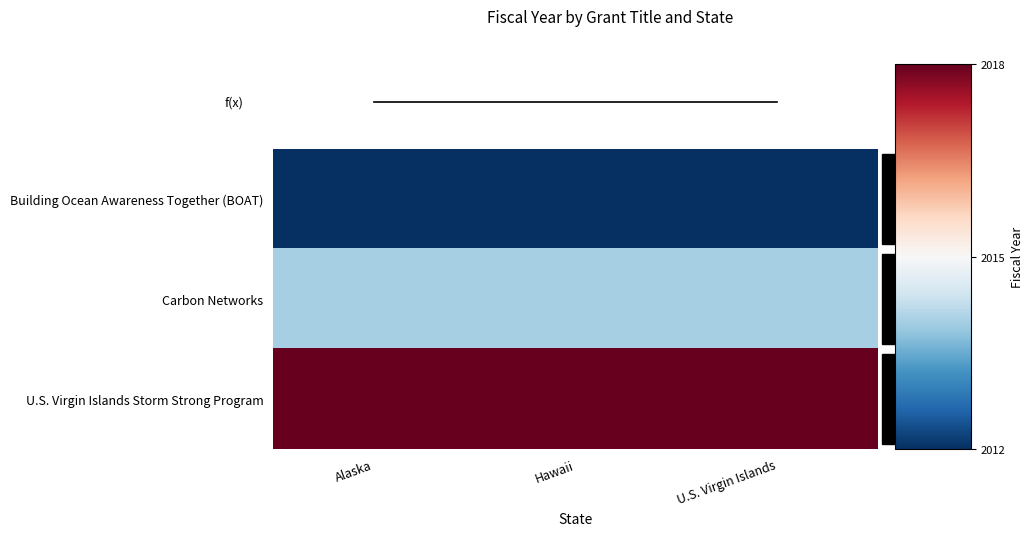

What is the spread (max minus min) of values at U.S. Virgin Islands?

6